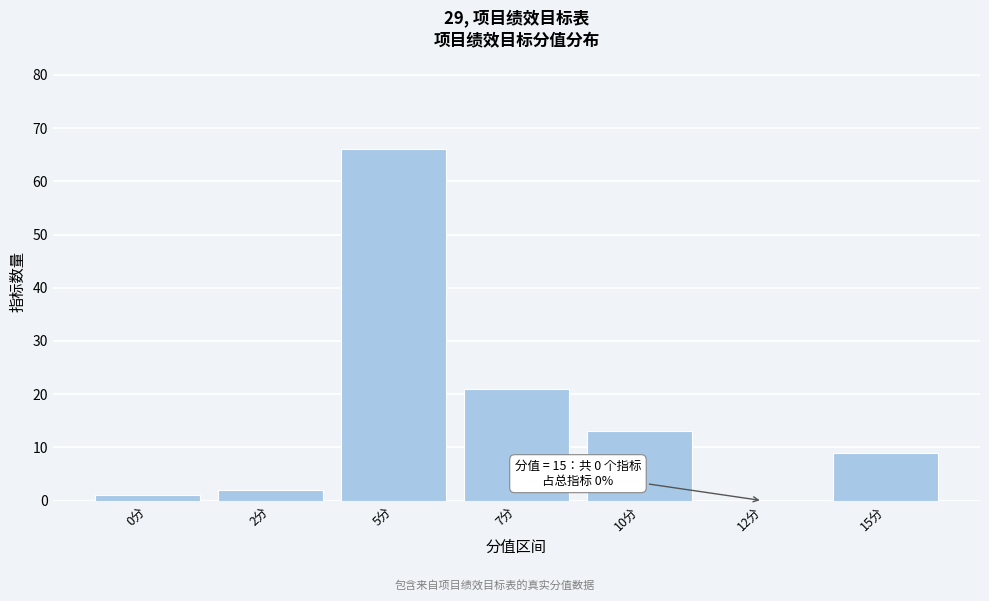

Reading left to right, list all the values displayed in this chart.

0分=1	2分=2	5分=66	7分=21	10分=13	12分=0	15分=9